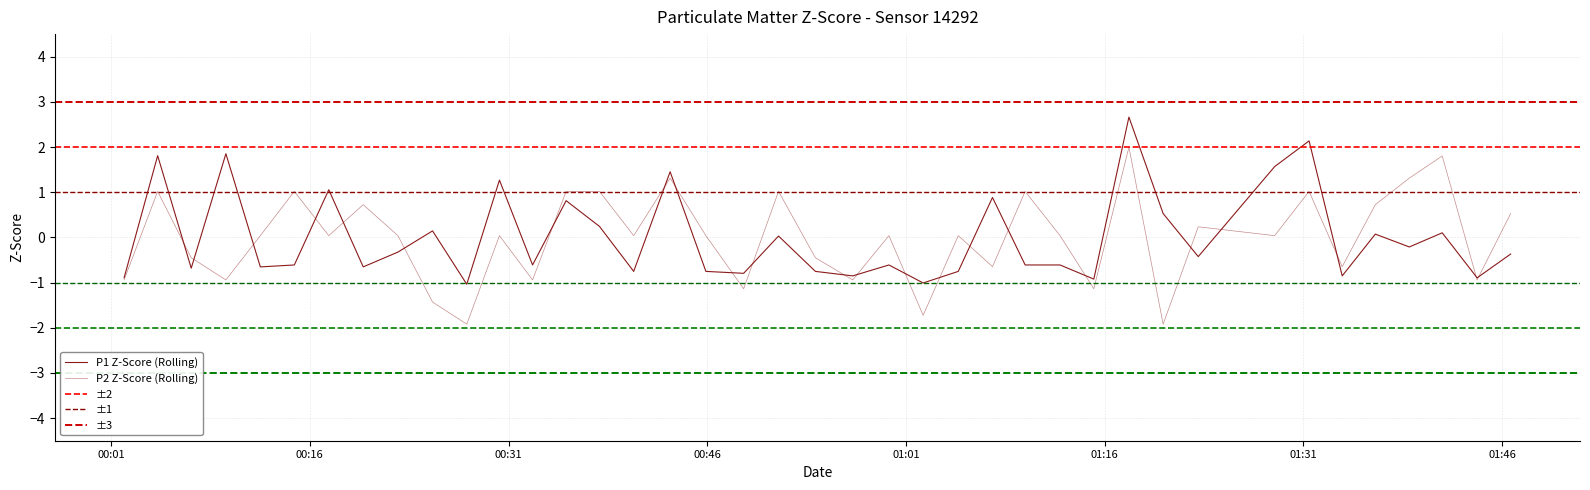

Does the chart display data point markers on the line(s)?

No